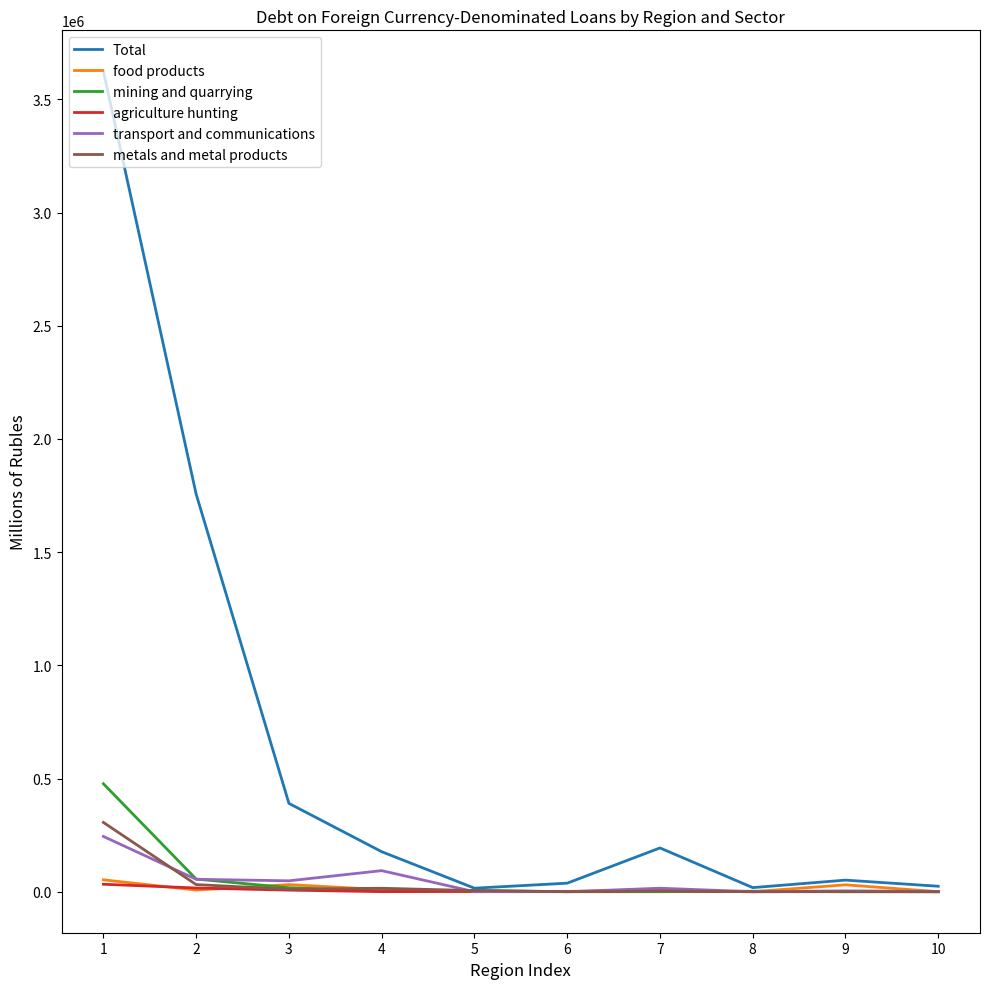

What is the maximum value shown in the chart?

3624053